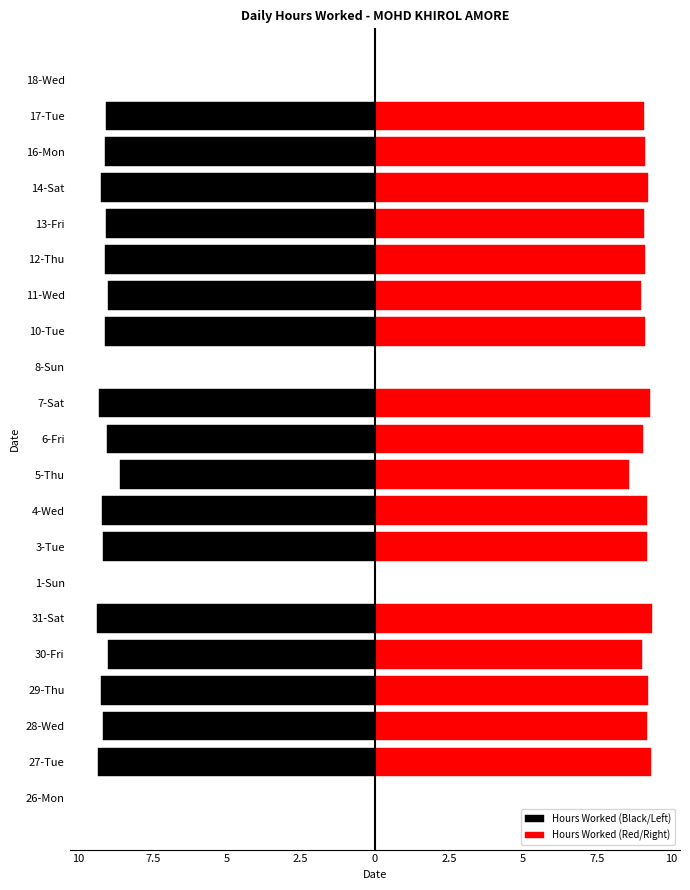

Reading right to left, extract all data points from this chart.

Hours Worked (Black/Left): 0.0	-9.1	-9.1	-9.2	-9.1	-9.1	-9.0	-9.1	0.0	-9.3	-9.1	-8.6	-9.2	-9.2	0.0	-9.4	-9.0	-9.2	-9.2	-9.3	0.0
Hours Worked (Red/Right): 0.0	9.1	9.1	9.2	9.1	9.1	9.0	9.1	0.0	9.3	9.1	8.6	9.2	9.2	0.0	9.4	9.0	9.2	9.2	9.3	0.0